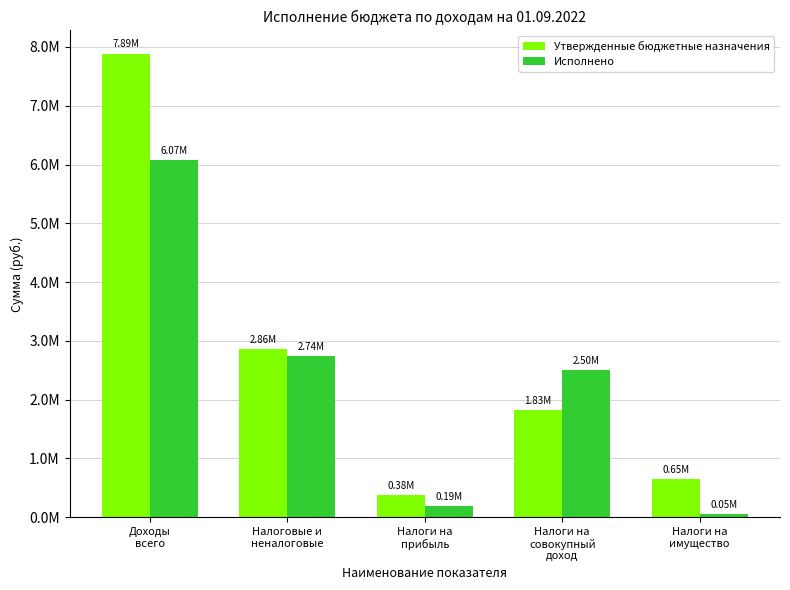

Are the bars grouped side by side (vs. stacked)?

Yes